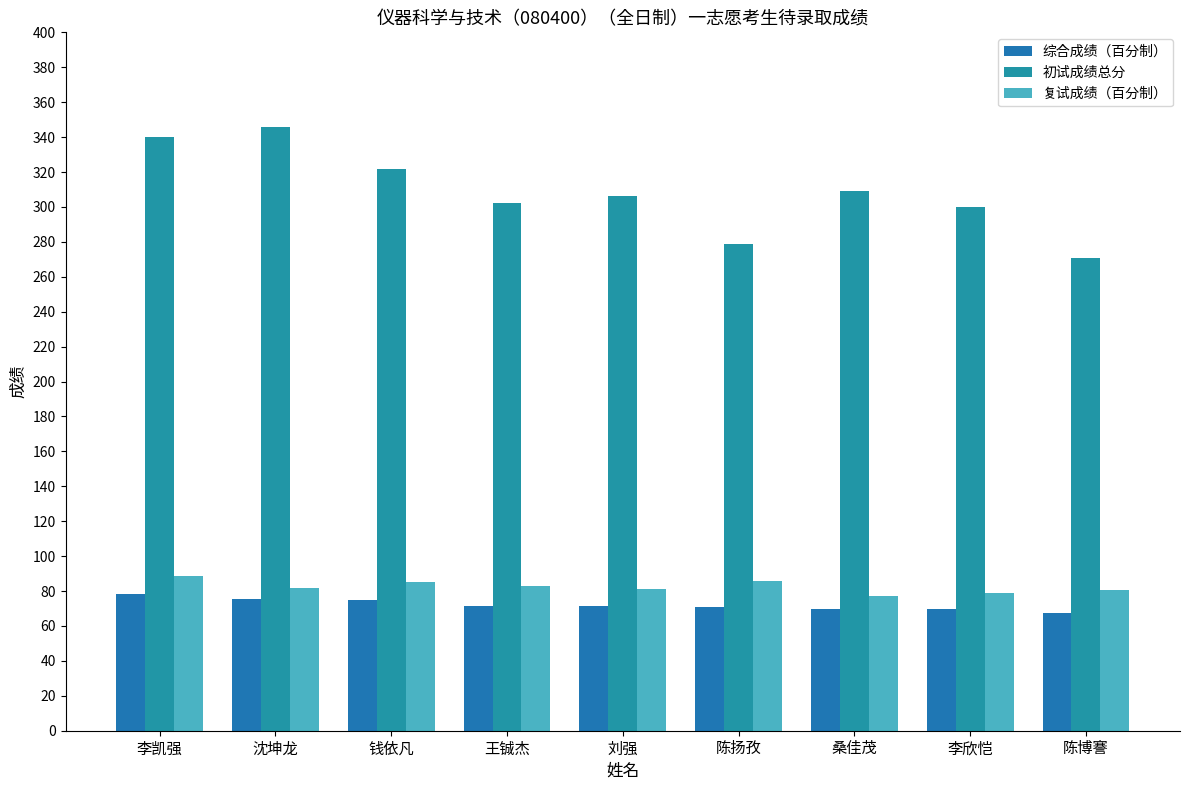

How many categories are shown in the chart?

9